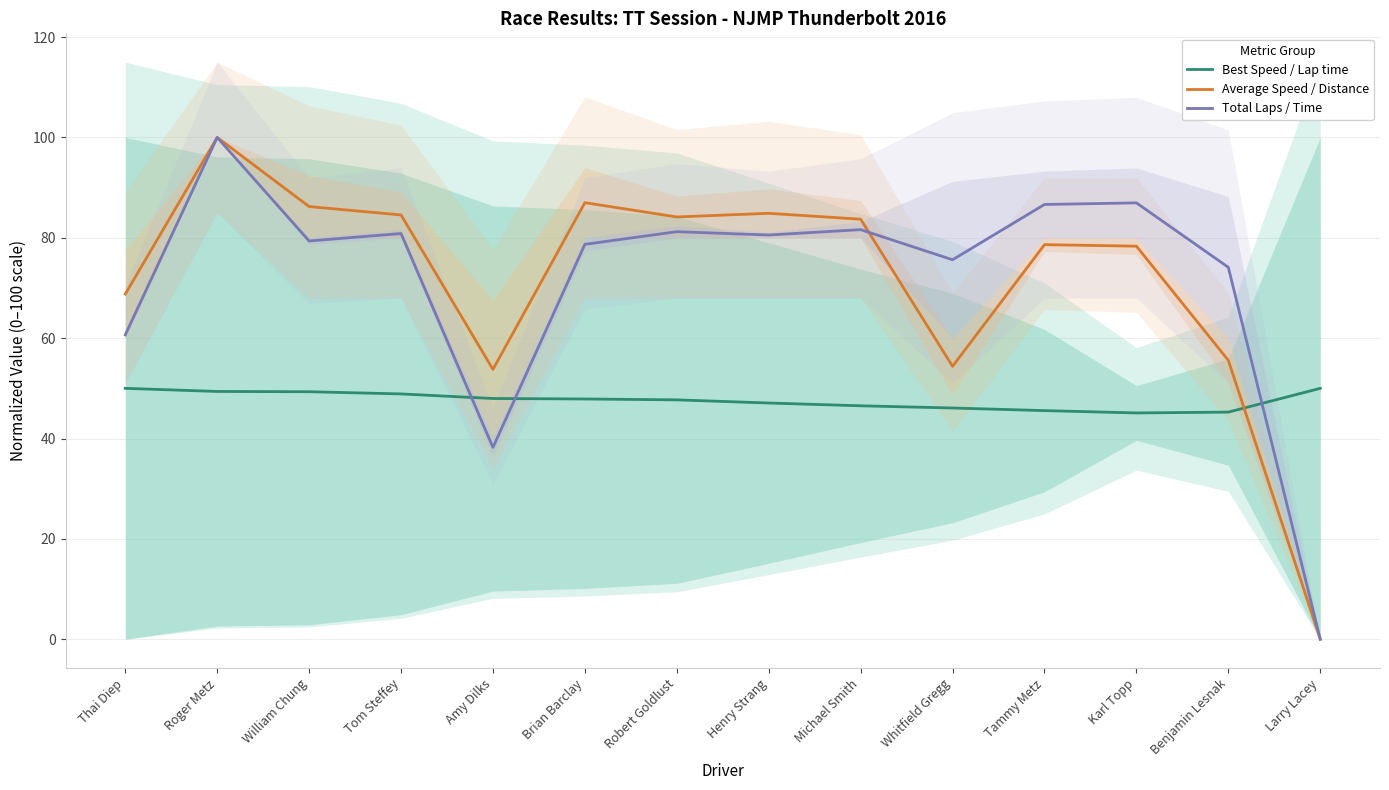

List the labels in order of Best Speed / Lap time value, smallest first.

Karl Topp, Benjamin Lesnak, Tammy Metz, Whitfield Gregg, Michael Smith, Henry Strang, Robert Goldlust, Brian Barclay, Amy Dilks, Tom Steffey, William Chung, Roger Metz, Thai Diep, Larry Lacey